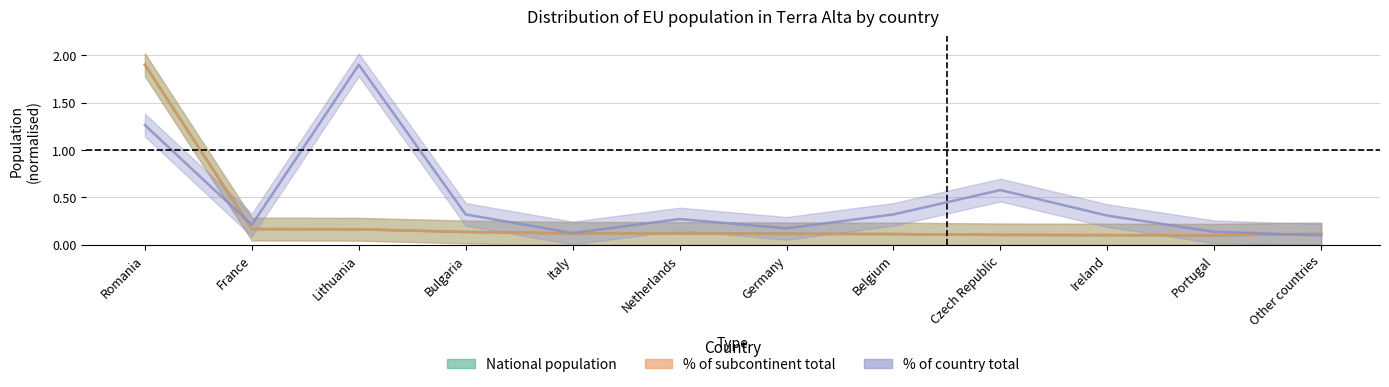

Reading left to right, transcribe all the data shown in this chart.

National population: 1.9	0.2	0.2	0.1	0.1	0.1	0.1	0.1	0.1	0.1	0.1	0.1
% of subcontinent total: 1.9	0.2	0.2	0.1	0.1	0.1	0.1	0.1	0.1	0.1	0.1	0.1
% of country total: 1.3	0.2	1.9	0.3	0.1	0.3	0.2	0.3	0.6	0.3	0.1	0.1